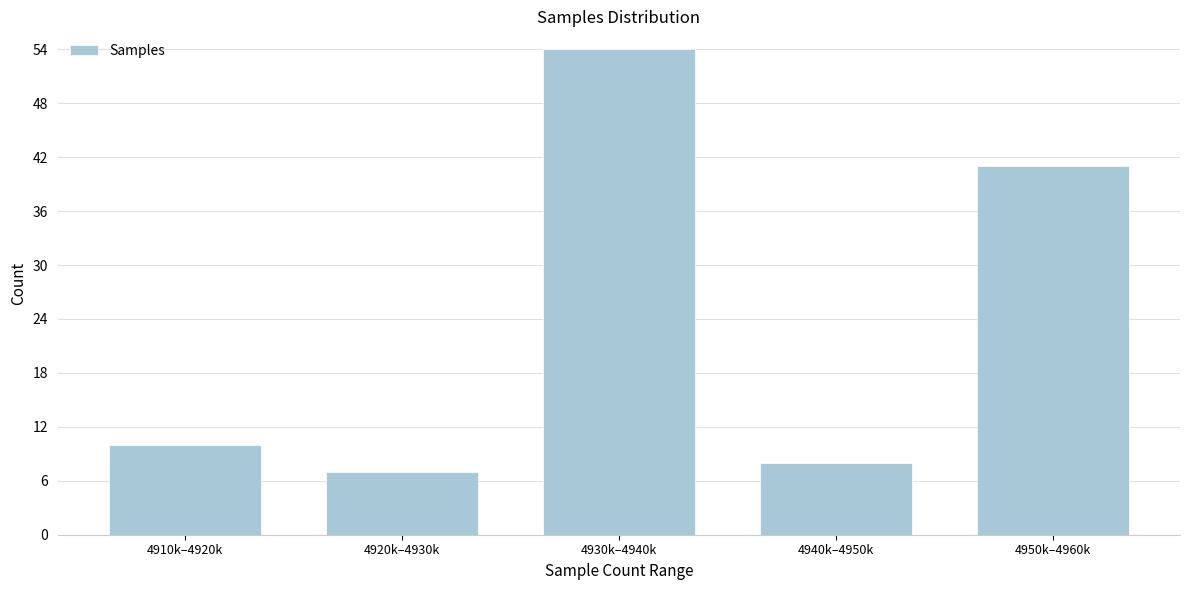

Reading left to right, extract all data points from this chart.

4910k–4920k=10	4920k–4930k=7	4930k–4940k=54	4940k–4950k=8	4950k–4960k=41